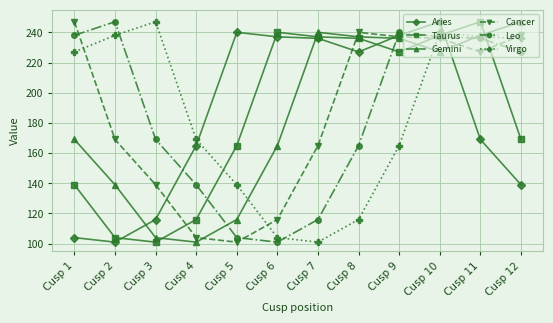

What is the value of the Virgo point at the 5th from the left?

139